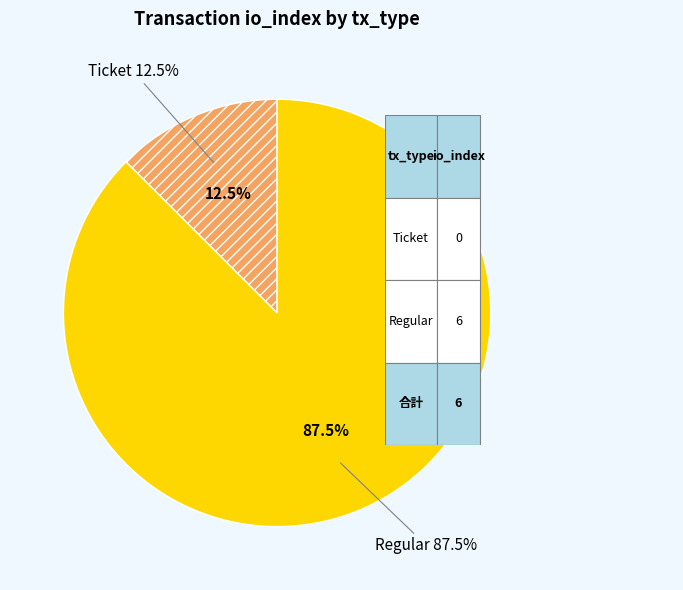

Is there any slice that represents more than half of the pie?

Yes